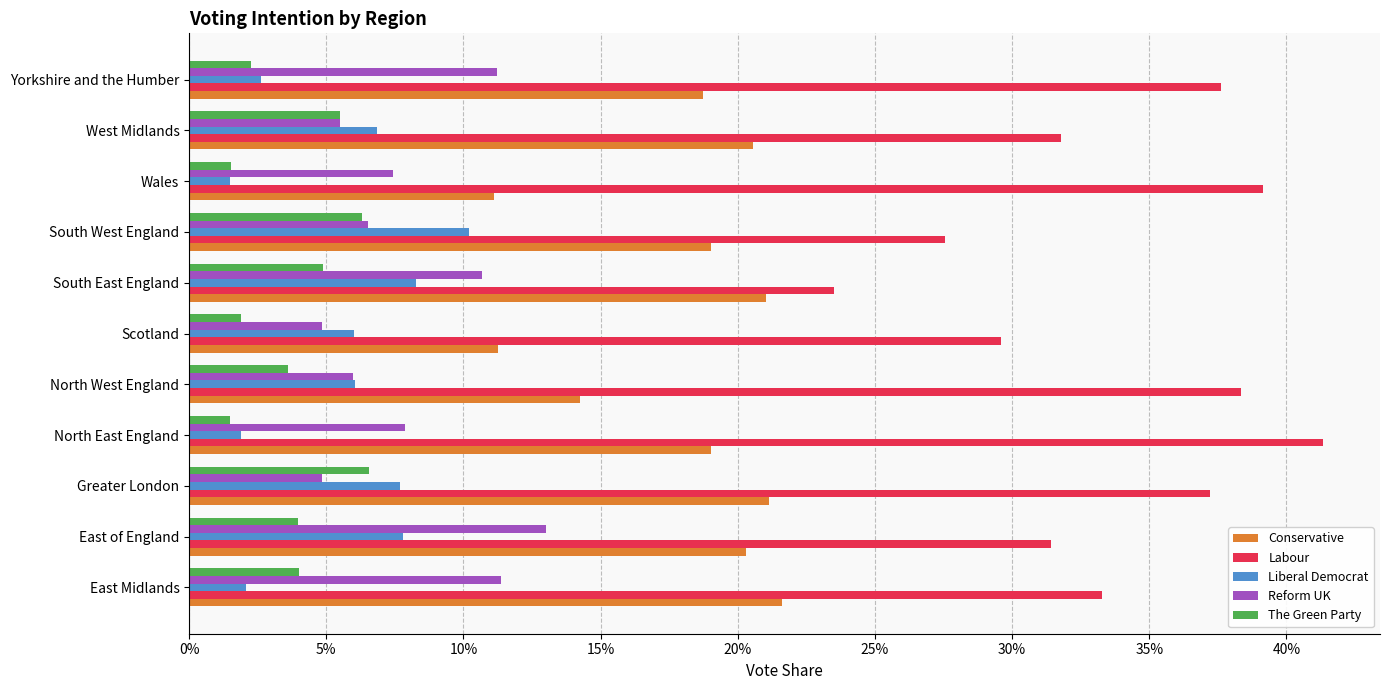

Reading left to right, extract all data points from this chart.

Conservative: 0.2	0.2	0.2	0.2	0.1	0.1	0.2	0.2	0.1	0.2	0.2
Labour: 0.3	0.3	0.4	0.4	0.4	0.3	0.2	0.3	0.4	0.3	0.4
Liberal Democrat: 0.0	0.1	0.1	0.0	0.1	0.1	0.1	0.1	0.0	0.1	0.0
Reform UK: 0.1	0.1	0.0	0.1	0.1	0.0	0.1	0.1	0.1	0.1	0.1
The Green Party: 0.0	0.0	0.1	0.0	0.0	0.0	0.0	0.1	0.0	0.1	0.0